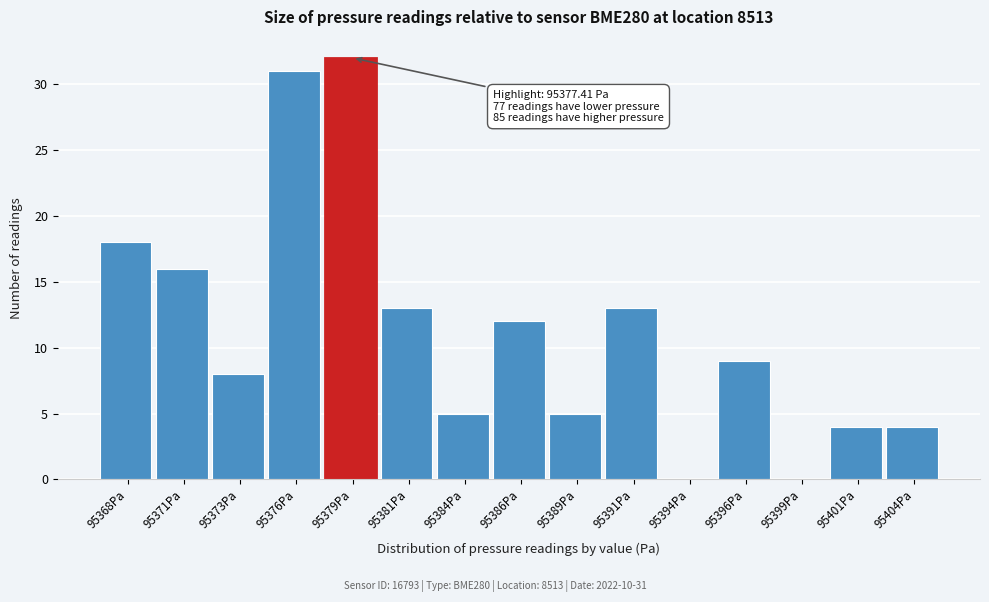

Reading left to right, extract all data points from this chart.

95368Pa=18	95371Pa=16	95373Pa=8	95376Pa=31	95379Pa=32	95381Pa=13	95384Pa=5	95386Pa=12	95389Pa=5	95391Pa=13	95394Pa=0	95396Pa=9	95399Pa=0	95401Pa=4	95404Pa=4